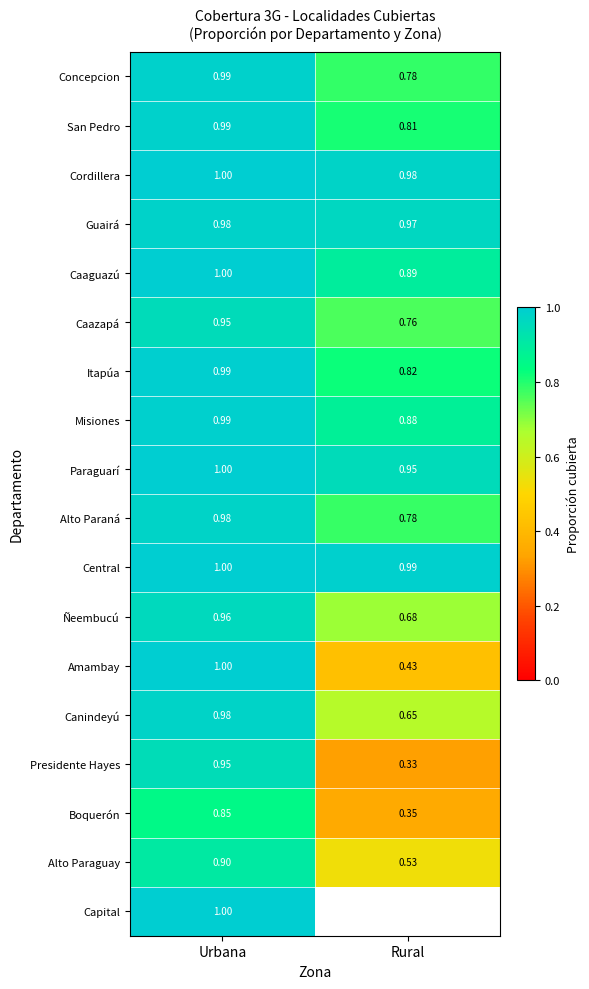

Between Rural and Urbana, which is larger?

Urbana